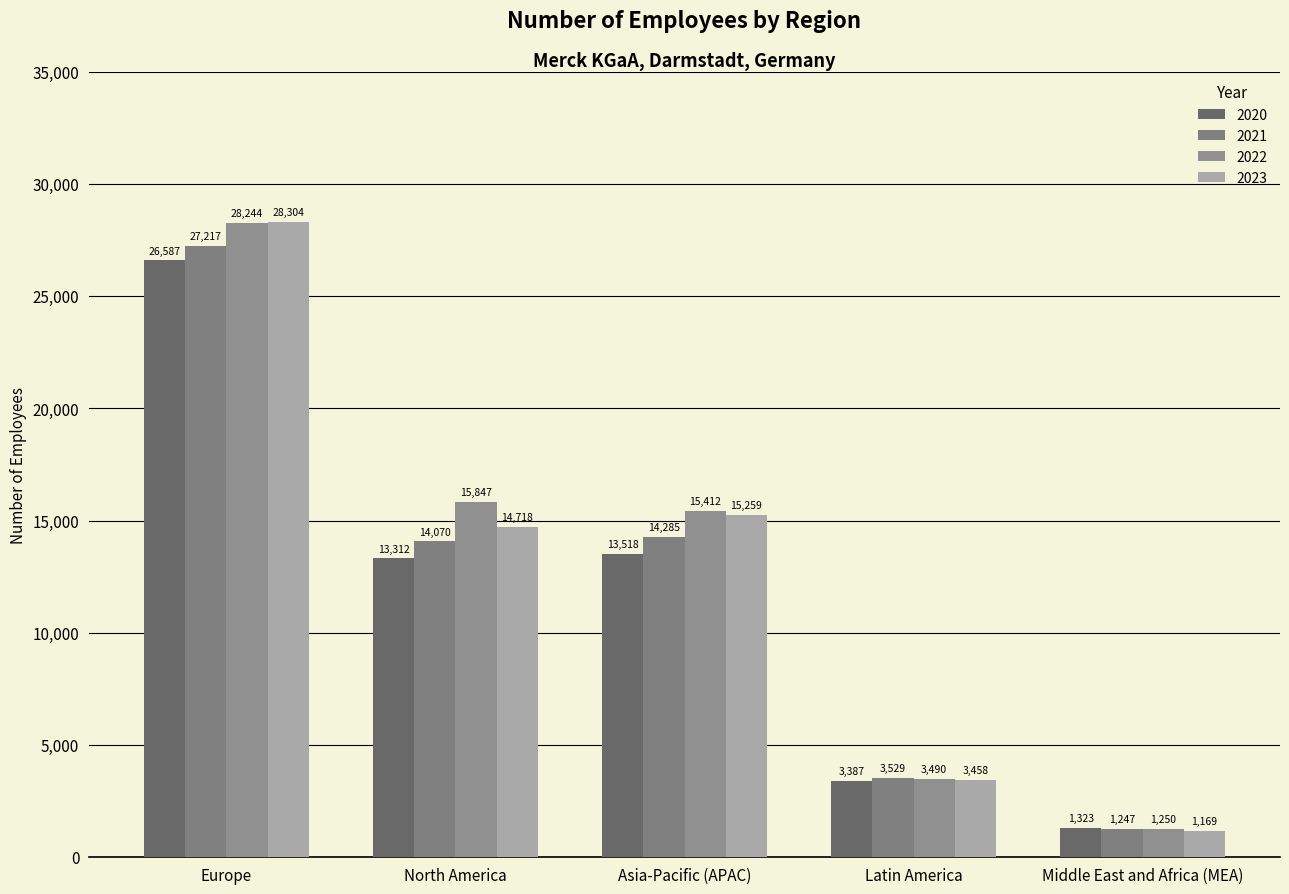

What is the minimum value for 2021?

1247